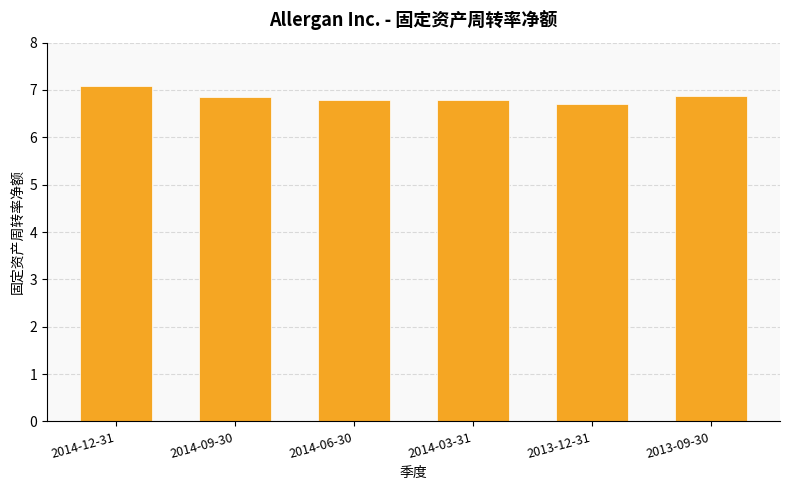

What is the minimum value shown in the chart?

6.7